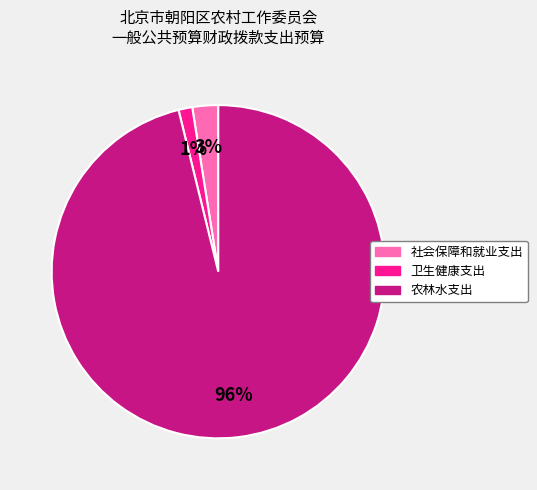

Which category has the smallest portion of the pie?

卫生健康支出